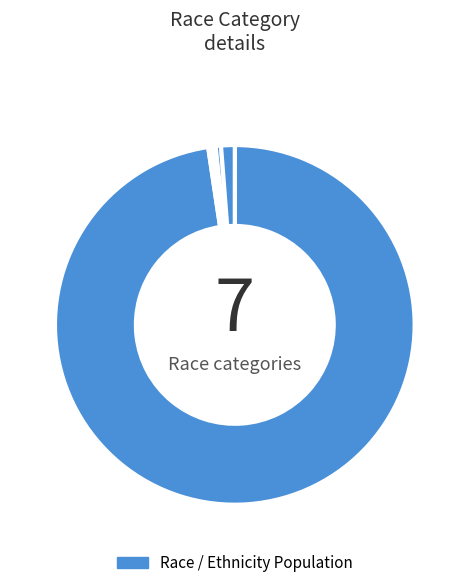

Which category has the smallest portion of the pie?

Native Hawaiian and Other Pacific